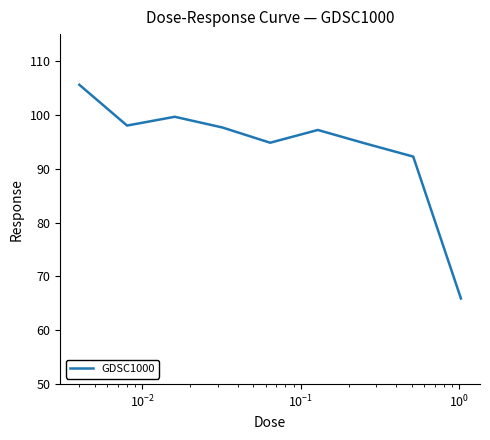

What is the difference between the second highest and second lowest values?

7.4